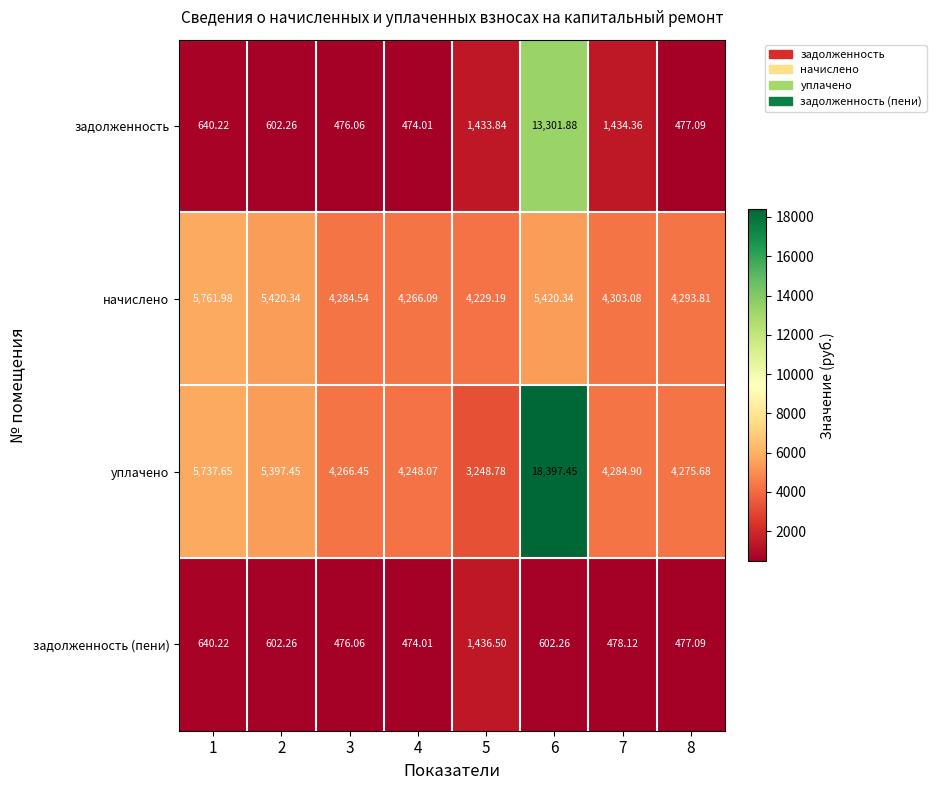

Which series has the largest range (max minus min)?

уплачено